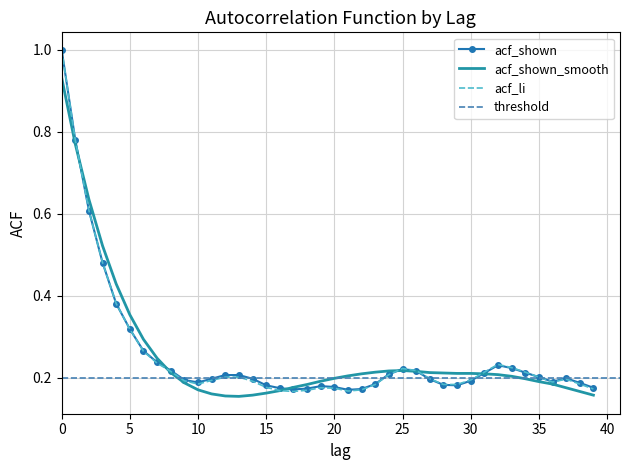

At how many categories does at least one series exceed 0?

40